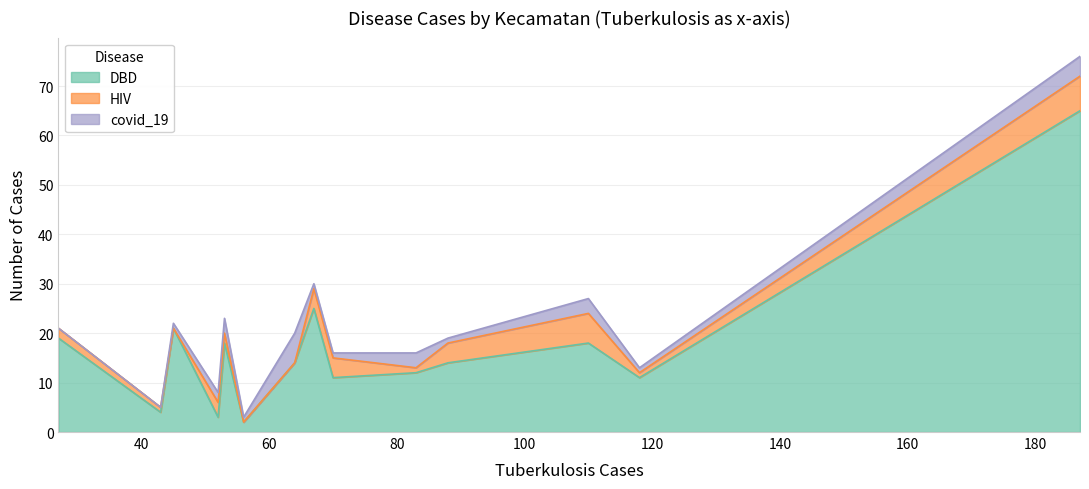

The HIV series shows 1 at Robatal. True or false?

False